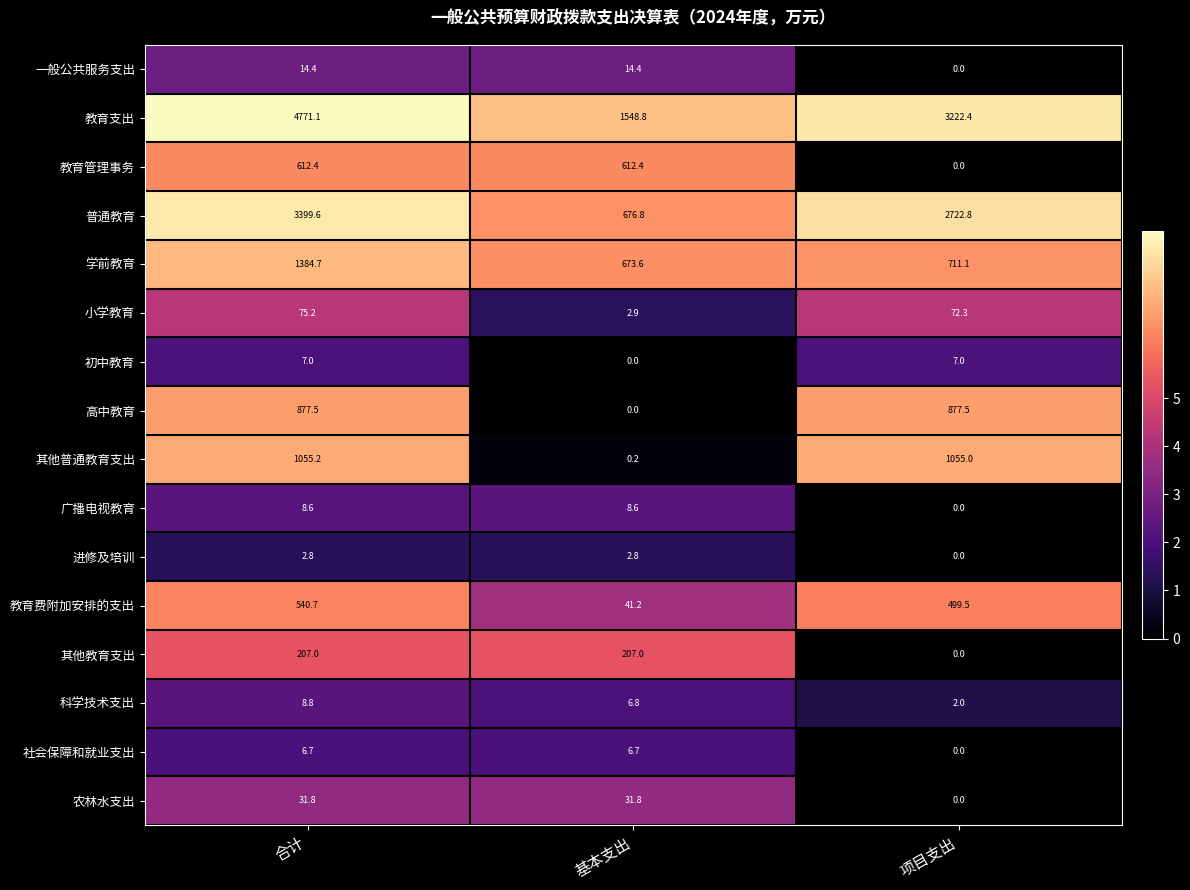

What is the greatest value displayed?

4771.1